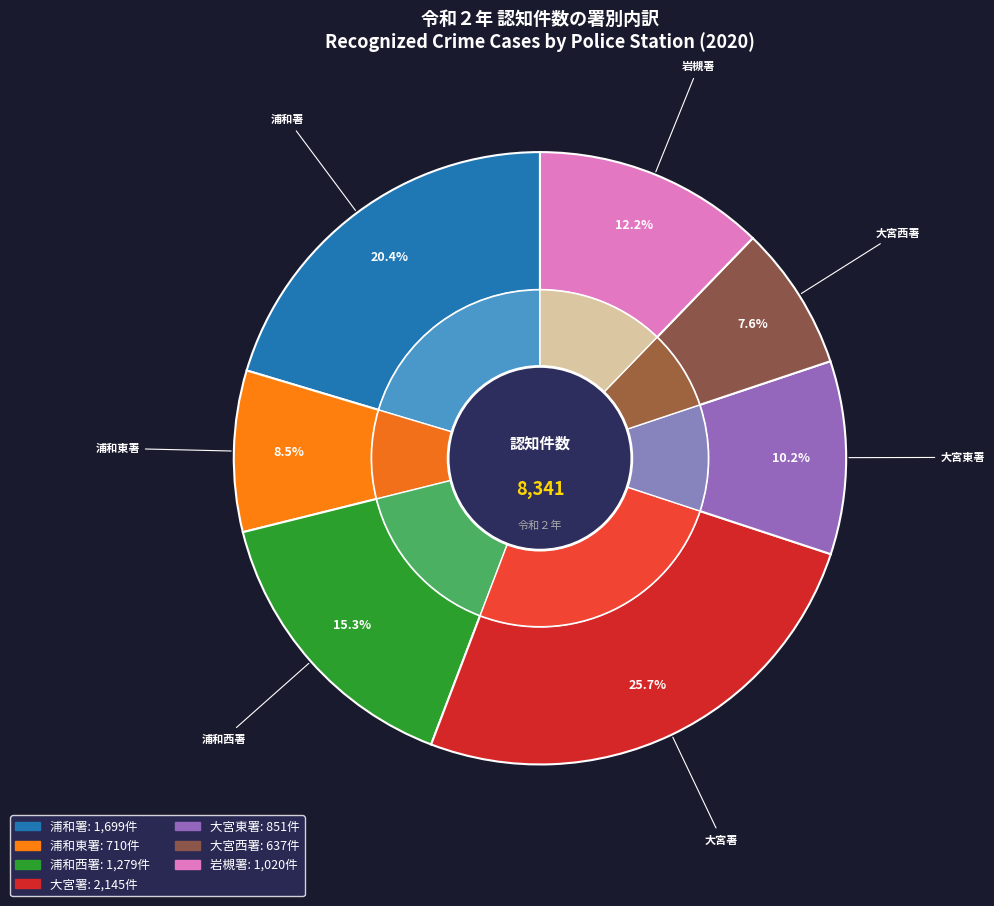

What percentage is the 岩槻署 slice, to the nearest percent?

12%